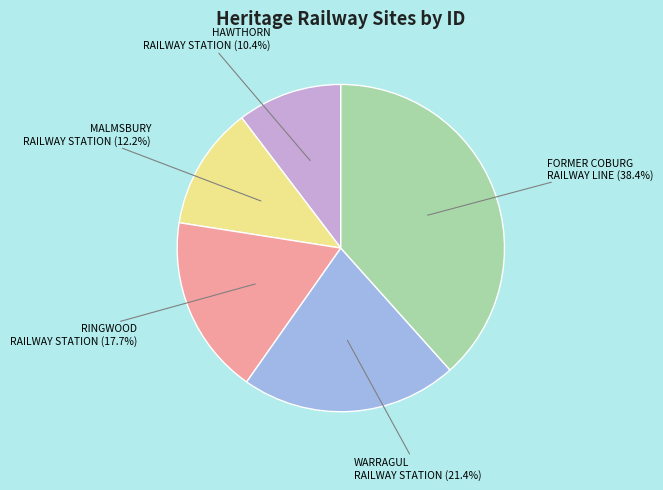

What percentage do MALMSBURY RAILWAY STATION and RINGWOOD RAILWAY STATION together represent?

29.9%